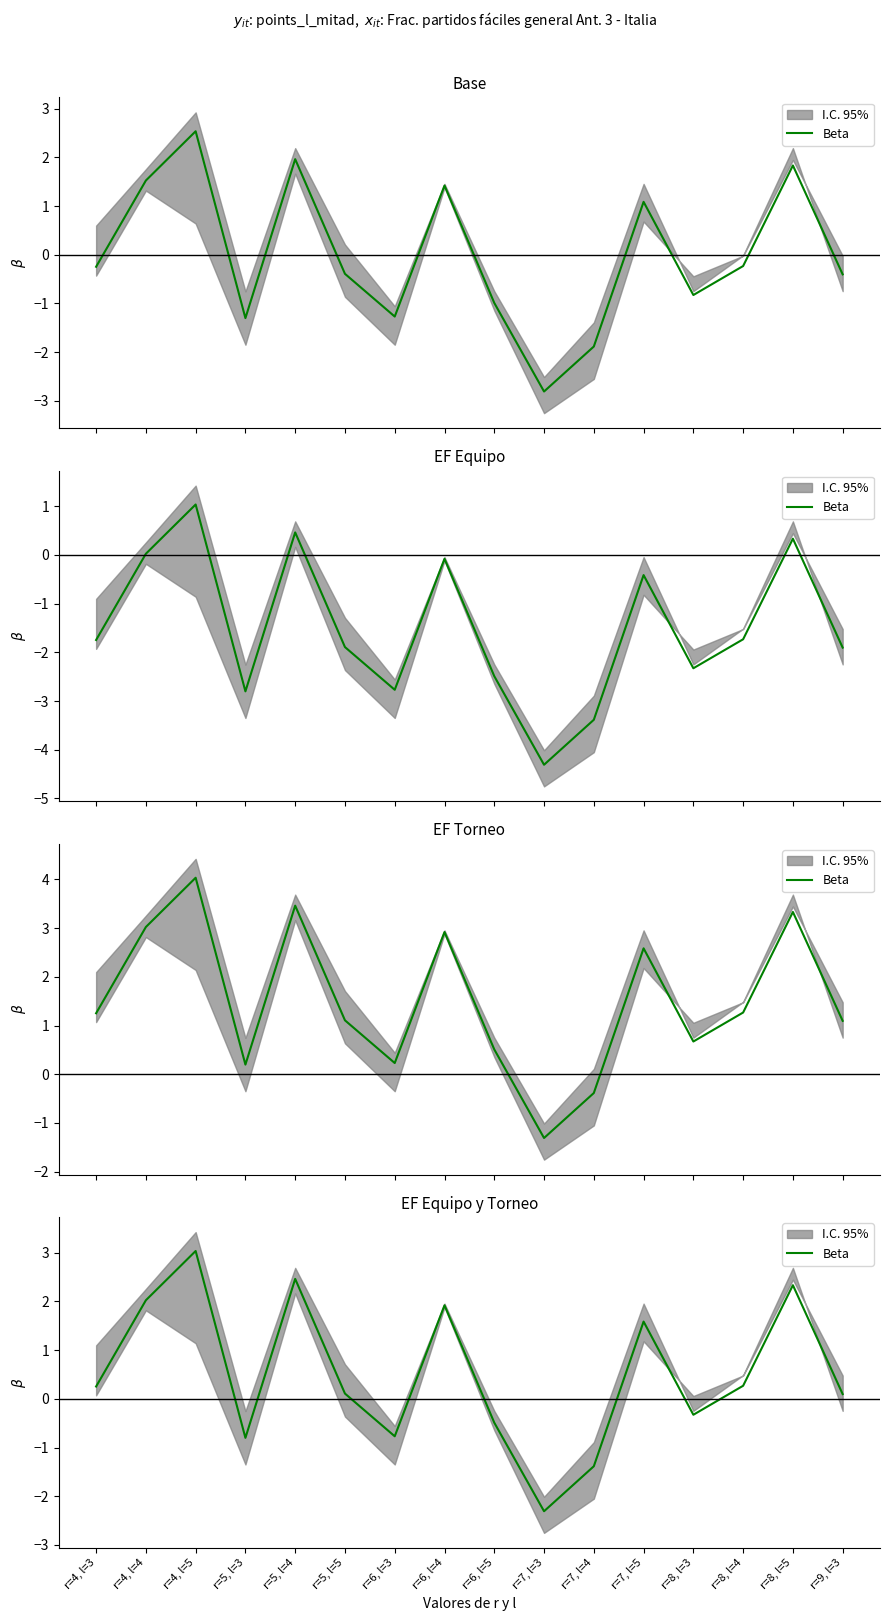

What is the sum of all values?

8.0